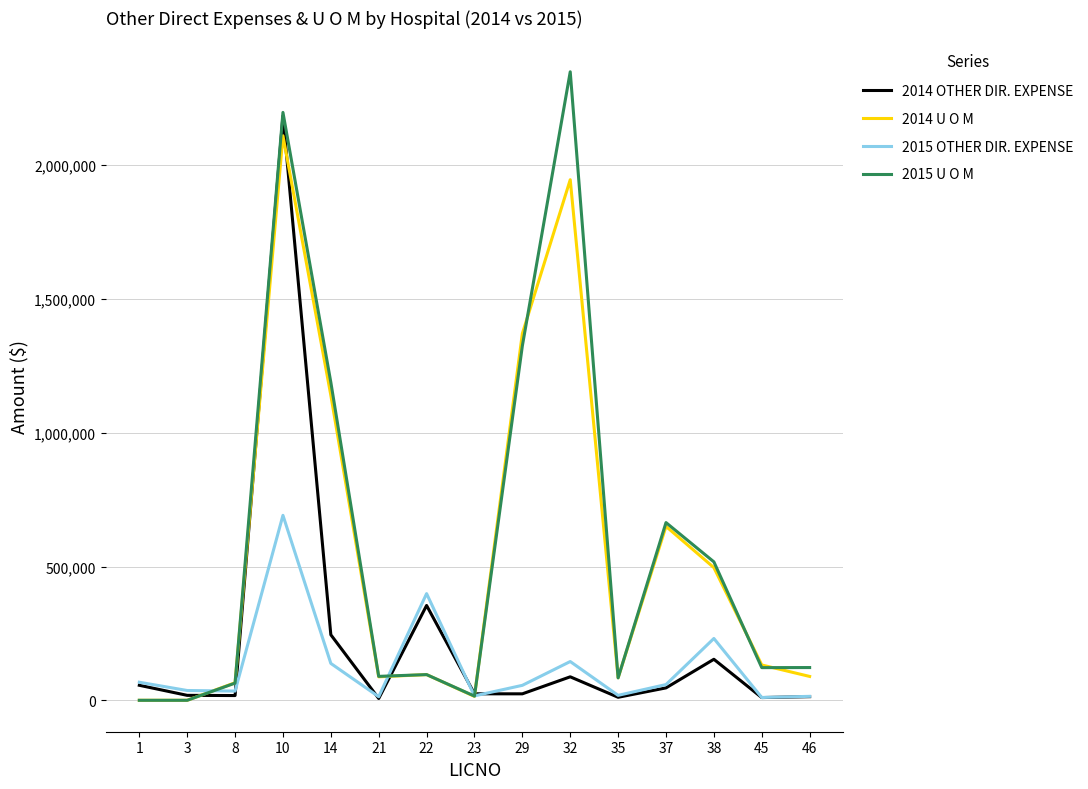

What is the average value of the 2014 U O M series?

552075